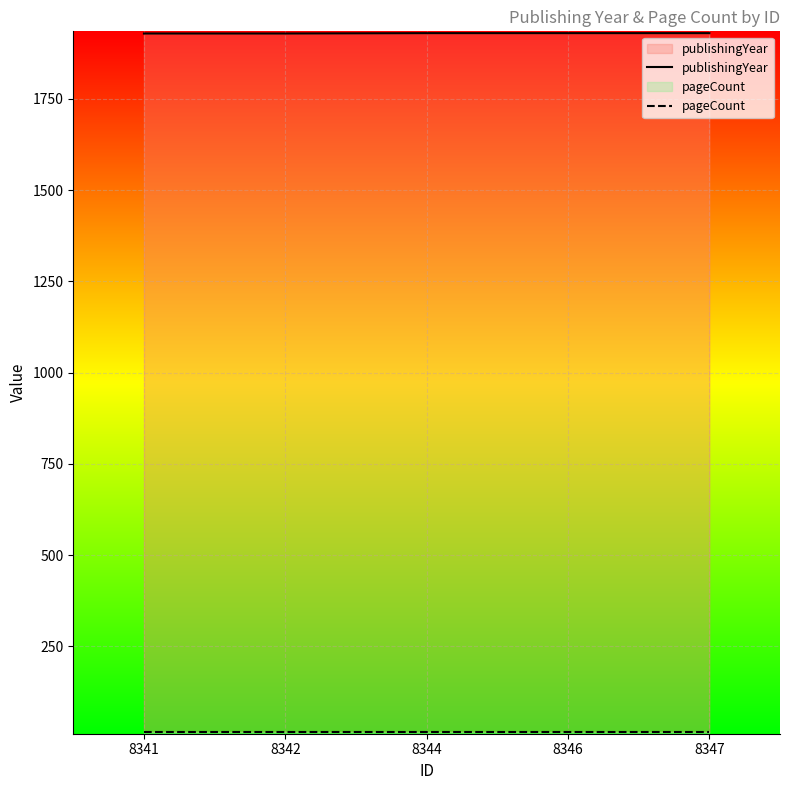

The value of pageCount at 8347 is 24. True or false?

False